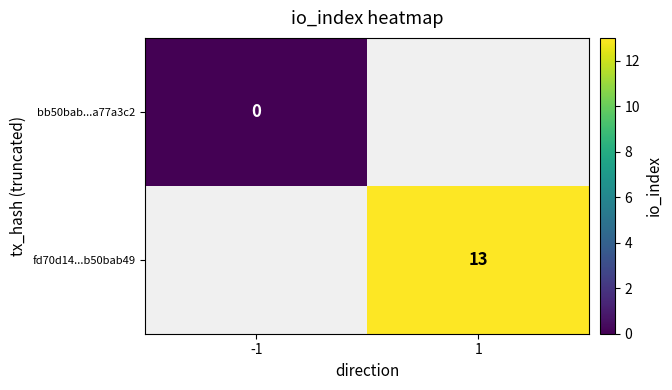

Is it true that fd70d14...b50bab49 equals 17 at 1?

False